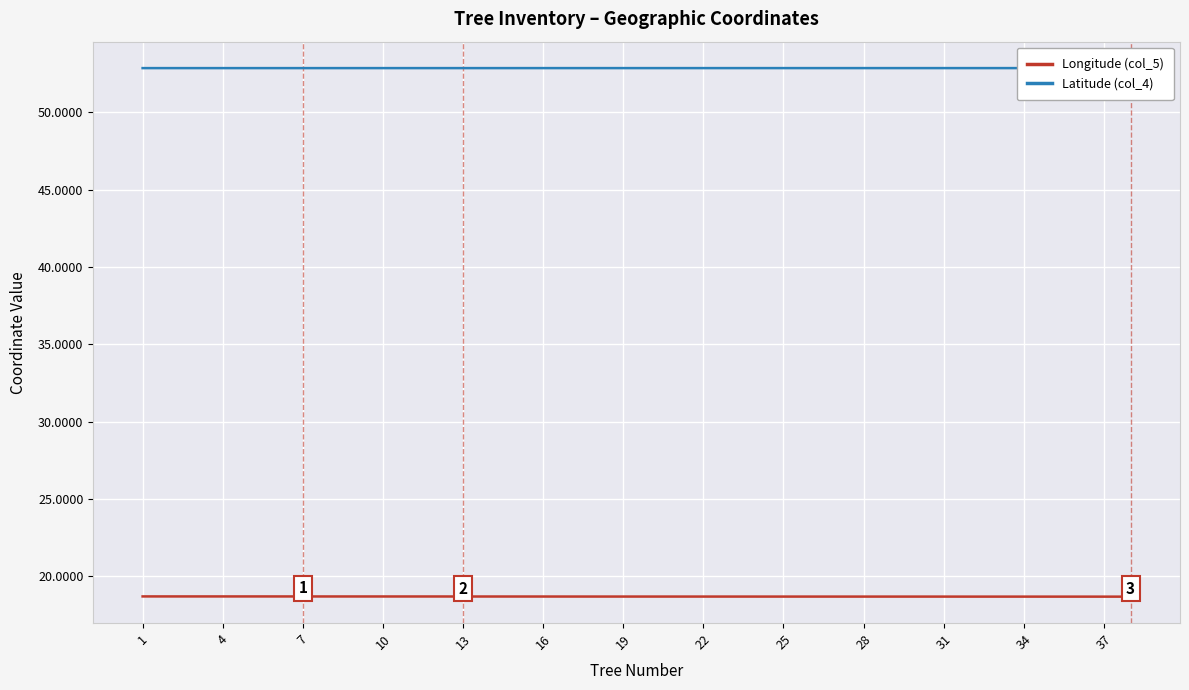

List the series in order of their overall mean, highest first.

Latitude (col_4), Longitude (col_5)